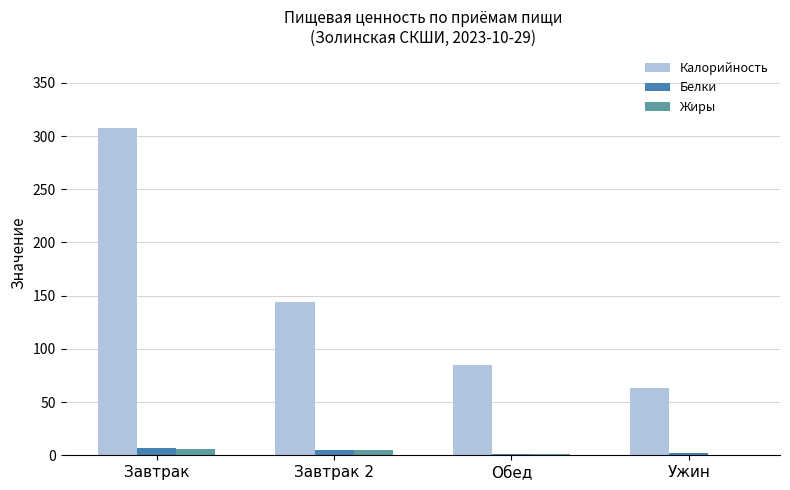

What is the sum of all Жиры values?

12